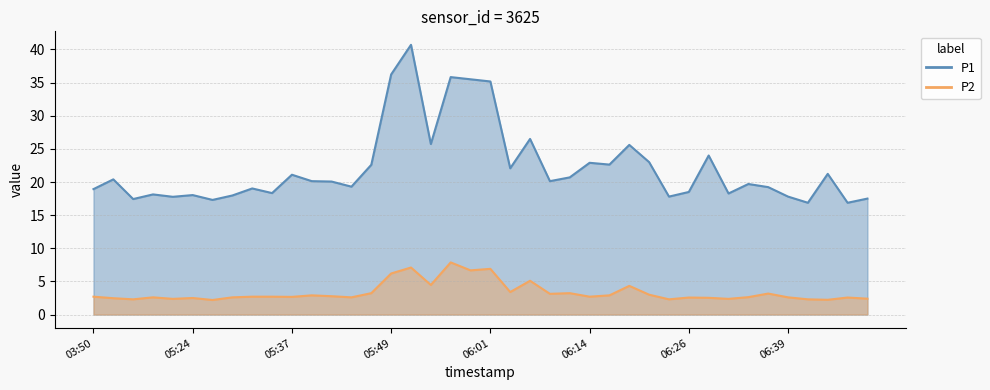

What is the value of the P2 point at the 35th from the left?

3.2